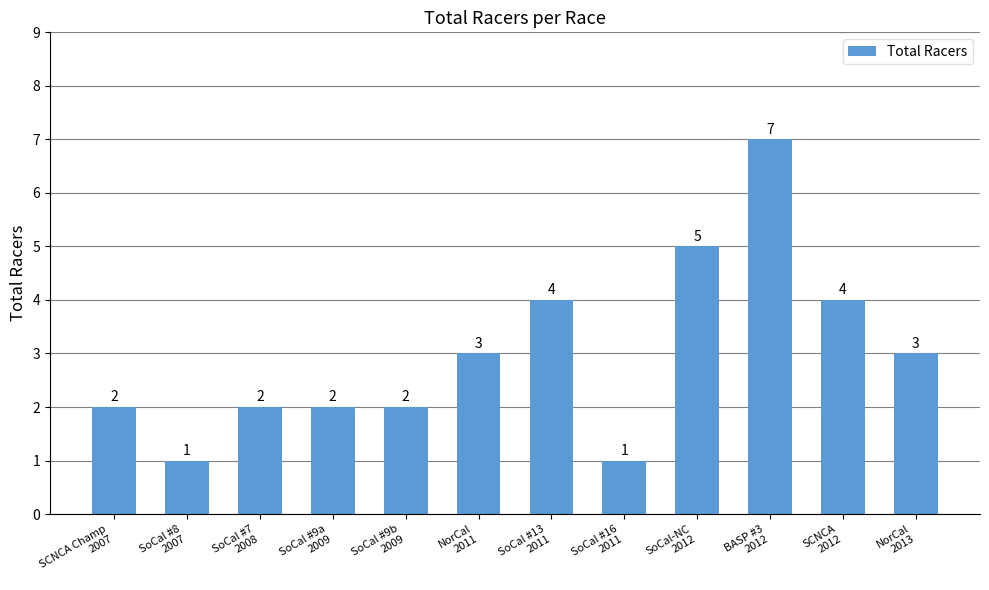

How many values are between 2 and 4?

8